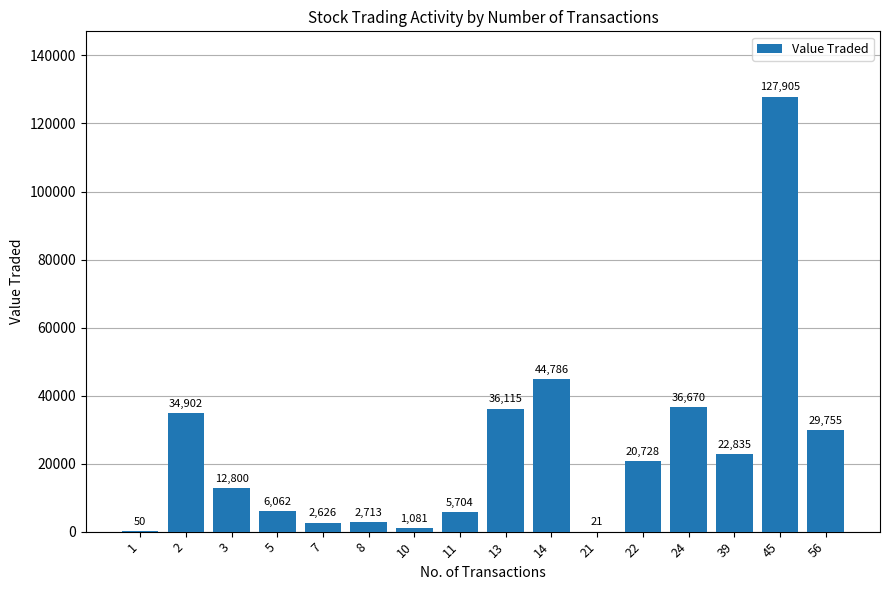

Are the bars horizontal?

No